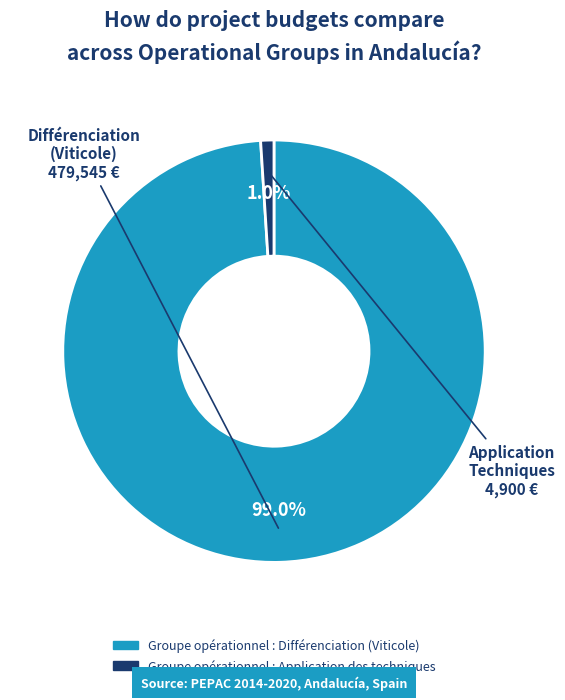

What is the largest slice in the pie chart?

Groupe opérationnel : Différenciation (Viticole)